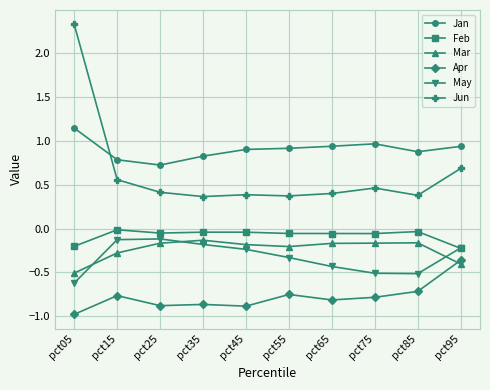

Is the value of Mar at pct95 greater than the value of May at pct75?

Yes